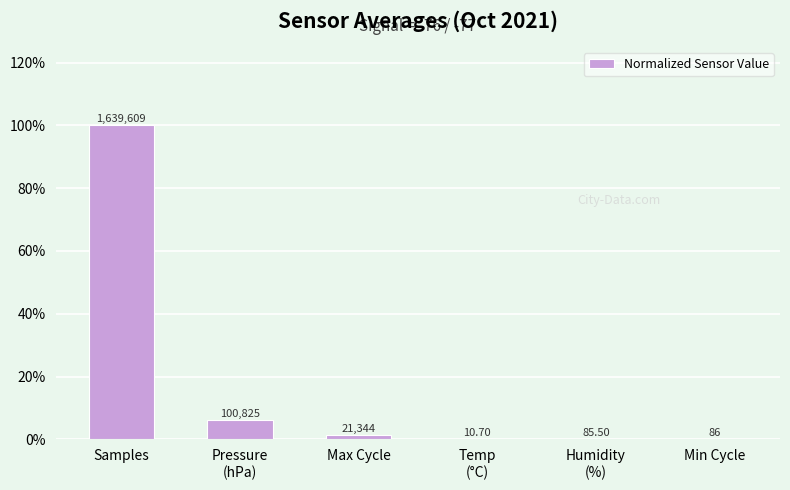

The value at Temp
(°C) is 0.0. True or false?

False